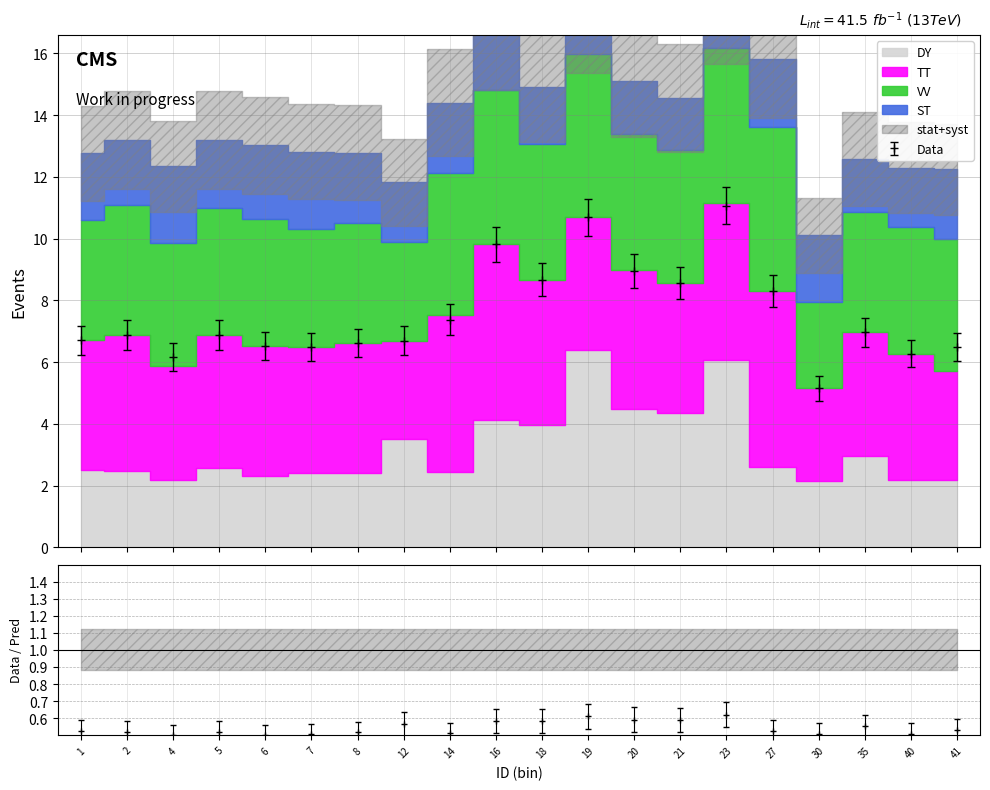

At which label does TT first exceed 4?

1